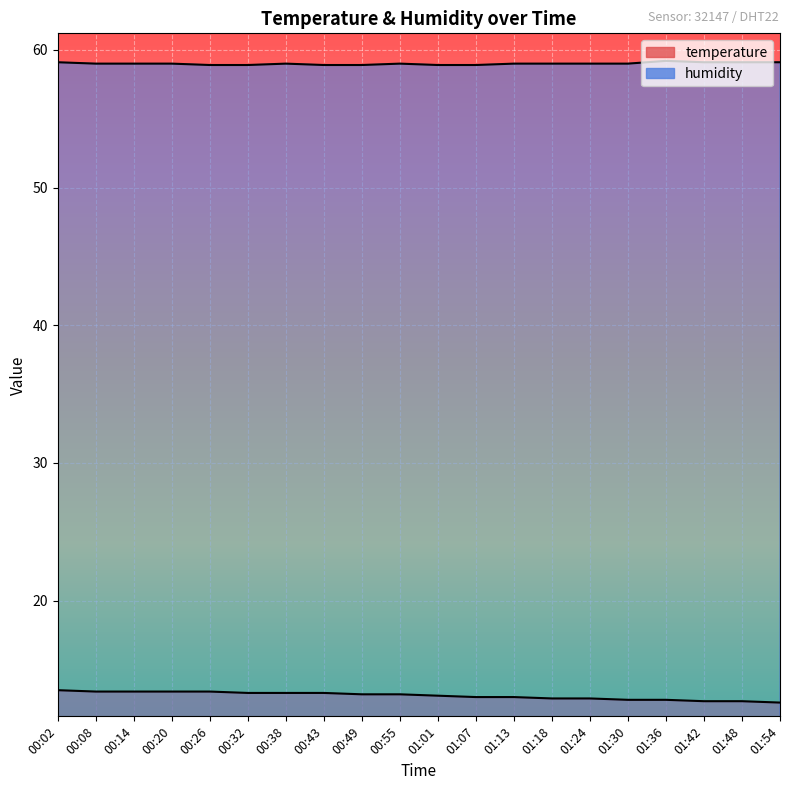

At how many categories does at least one series exceed 39?

20